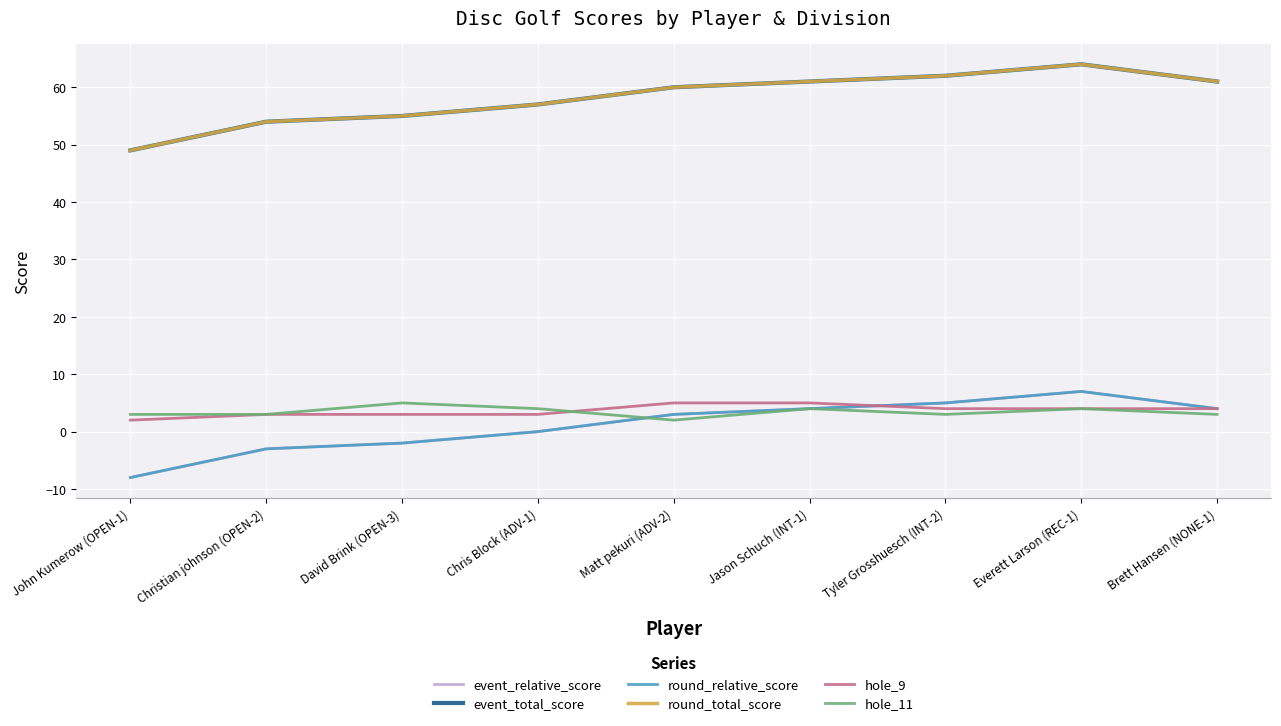

At which label is event_relative_score closest to 0?

Chris Block (ADV-1)